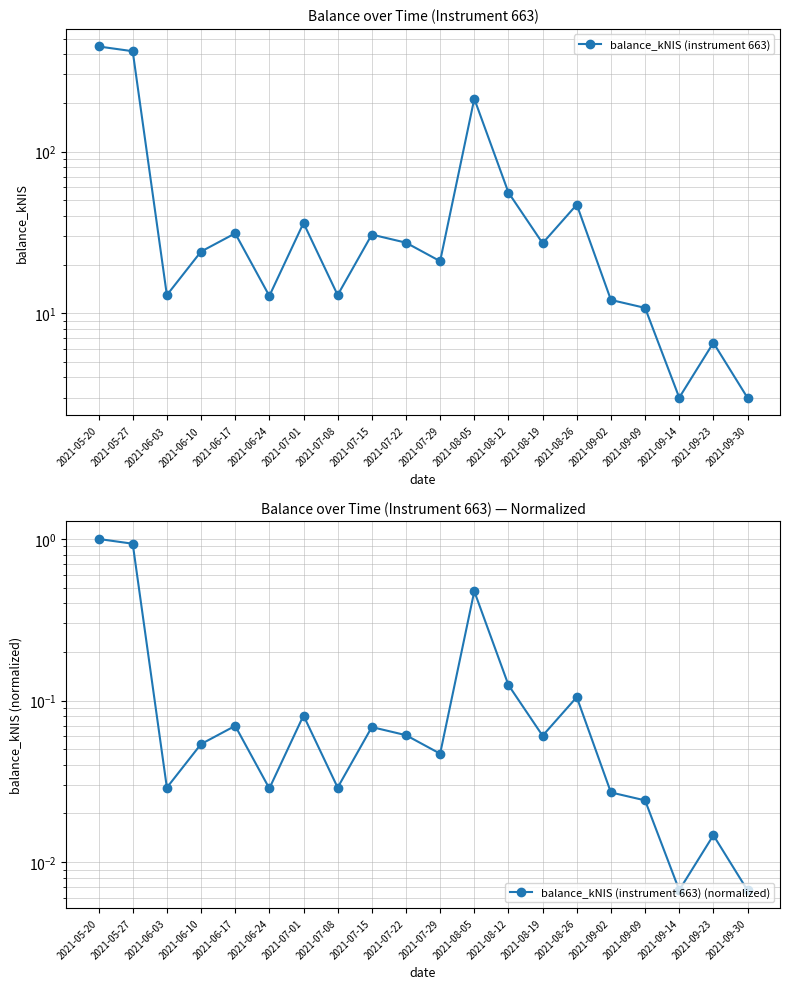

What is the approximate value of balance_kNIS (instrument 663) (normalized) at 2021-07-01?

0.1